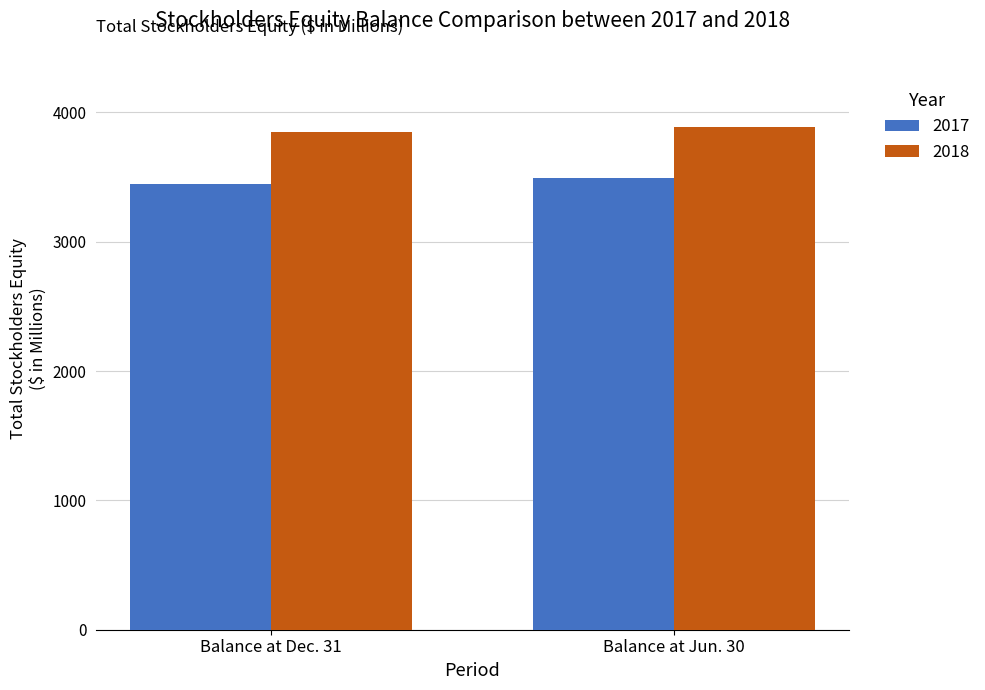

What is the average value of the 2017 series?

3467.9